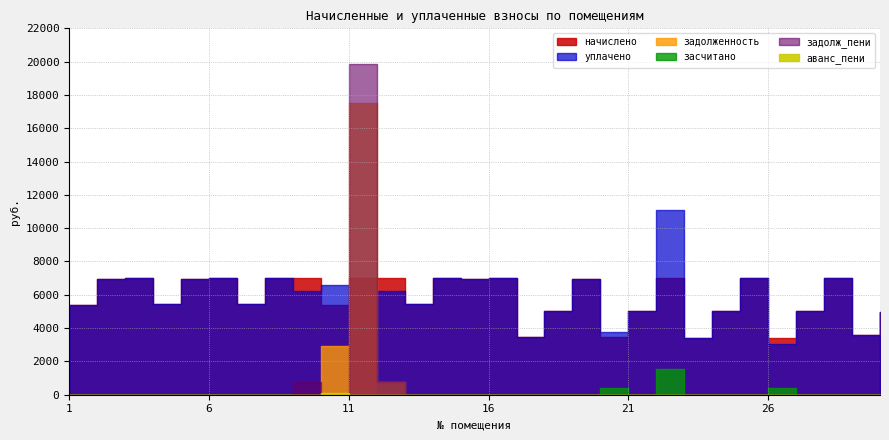

What is the difference between the maximum and minimum values in the начислено series?

3605.8